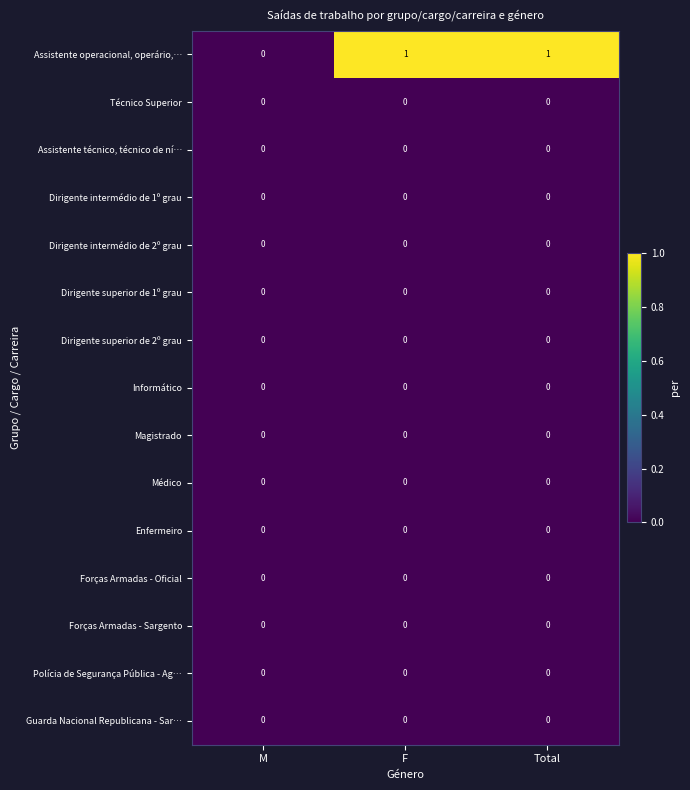

The value of Assistente operacional, operário,… at M is 1. True or false?

False